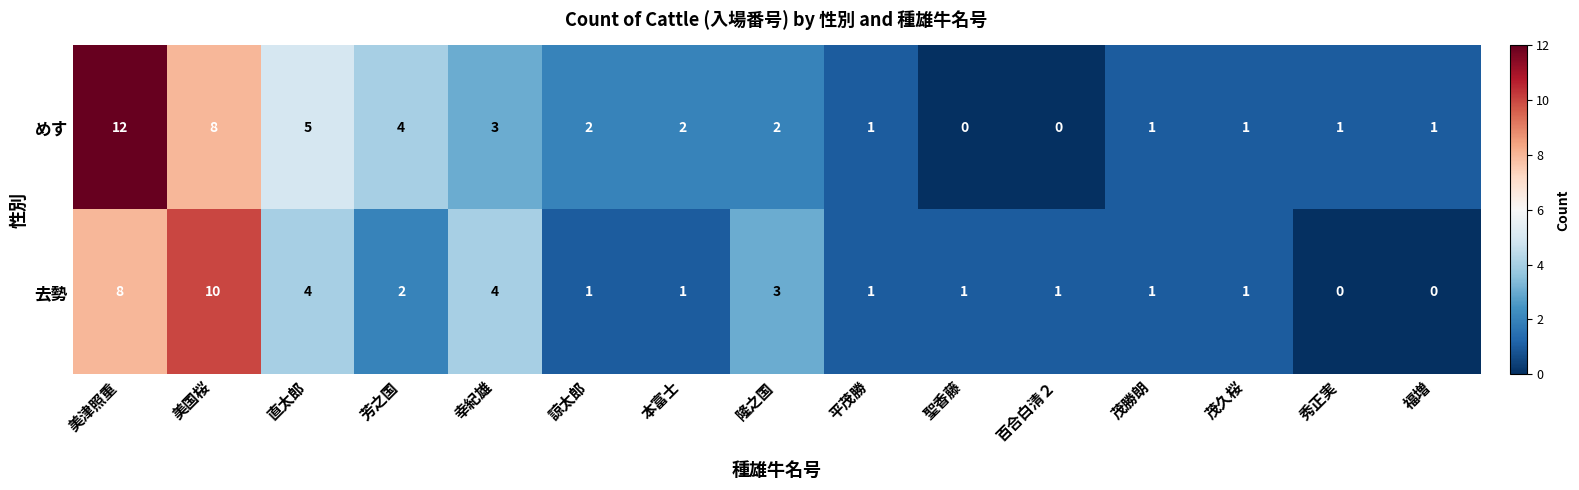

Which series changed the most between 諒太郎 and 茂久桜?

めす